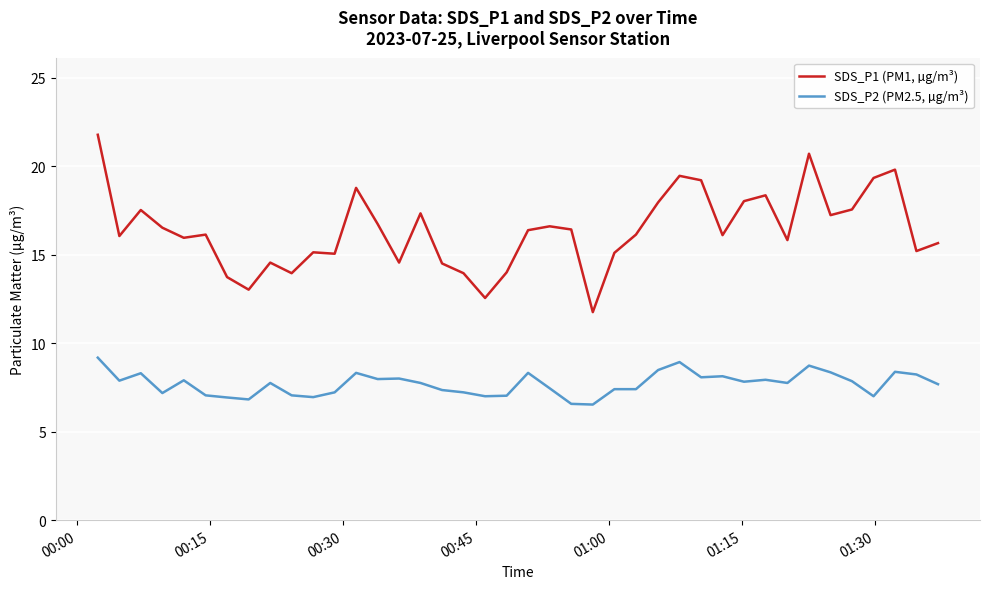

True or false: SDS_P1 (PM1, µg/m³) and SDS_P2 (PM2.5, µg/m³) cross at least once.

False